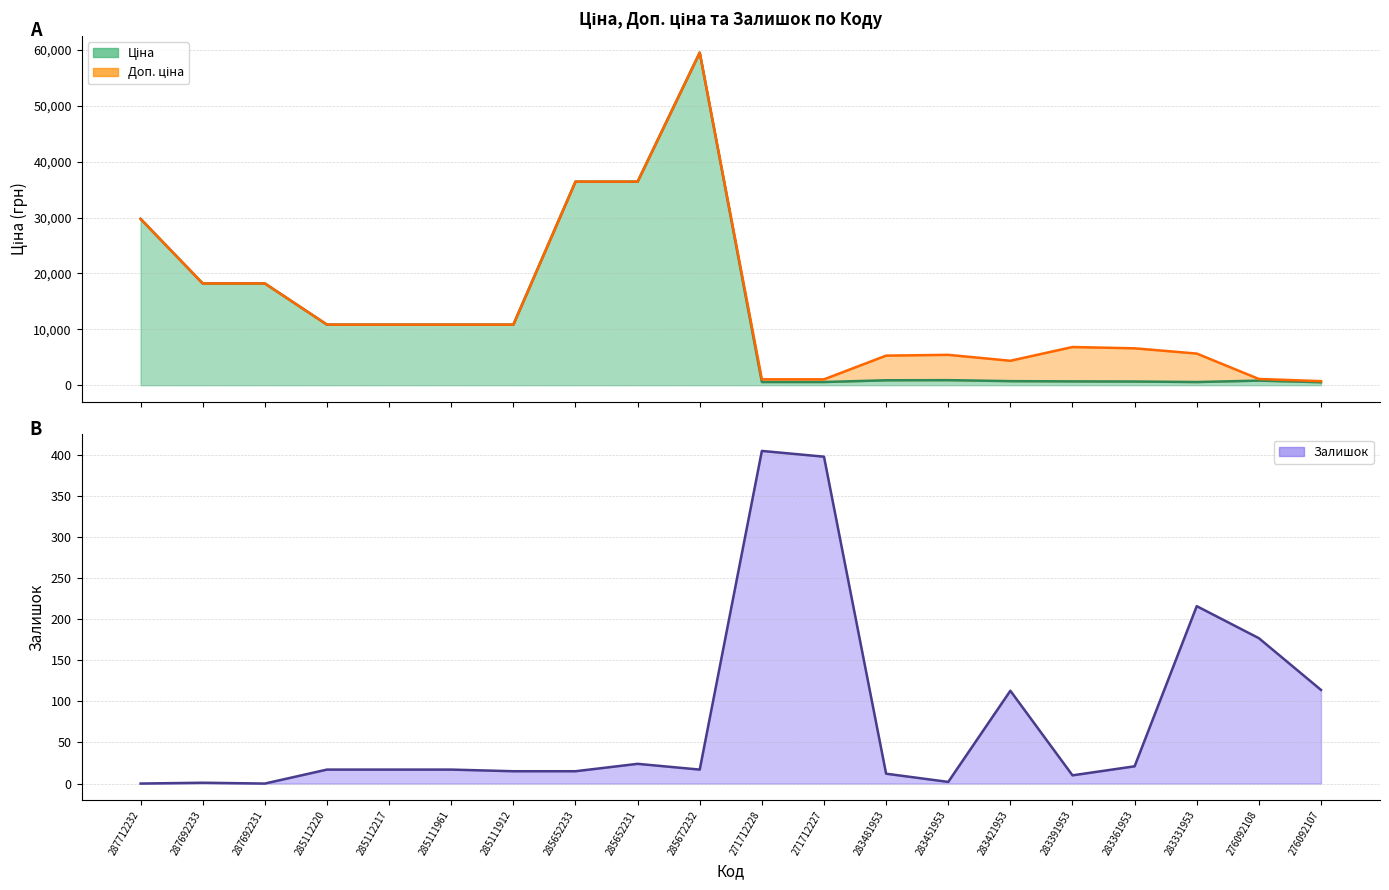

Which label corresponds to the smallest value in the chart?

287712232